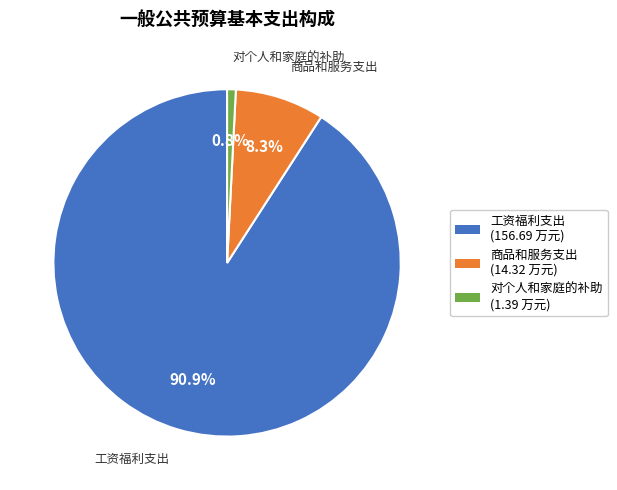

Do 工资福利支出 and 商品和服务支出 together represent more than half of the pie?

Yes